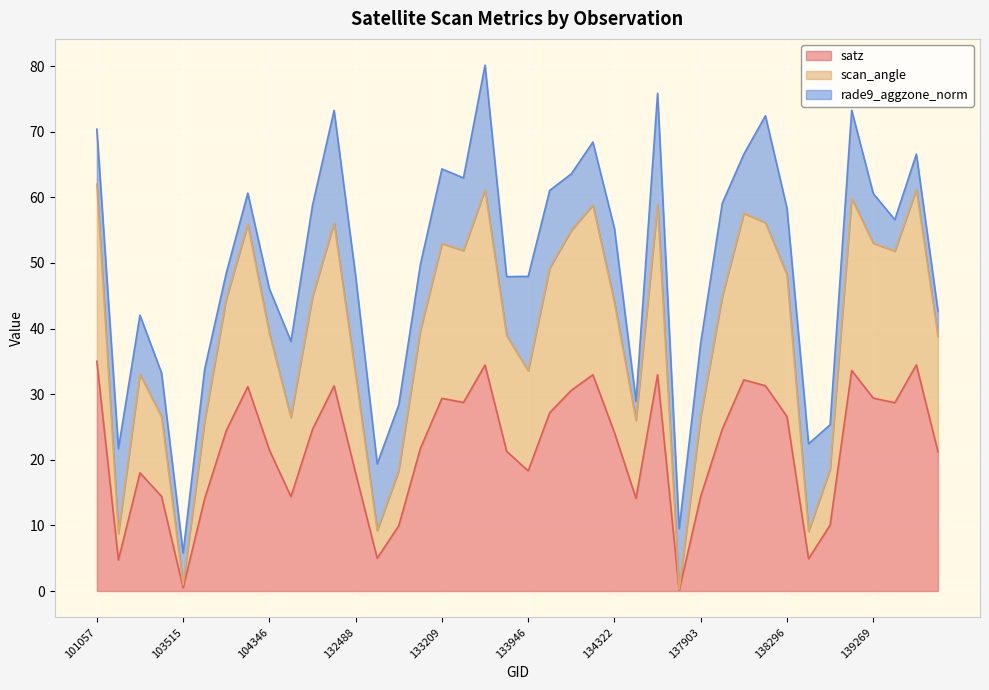

Between 103634 and 102911, which is larger?

103634